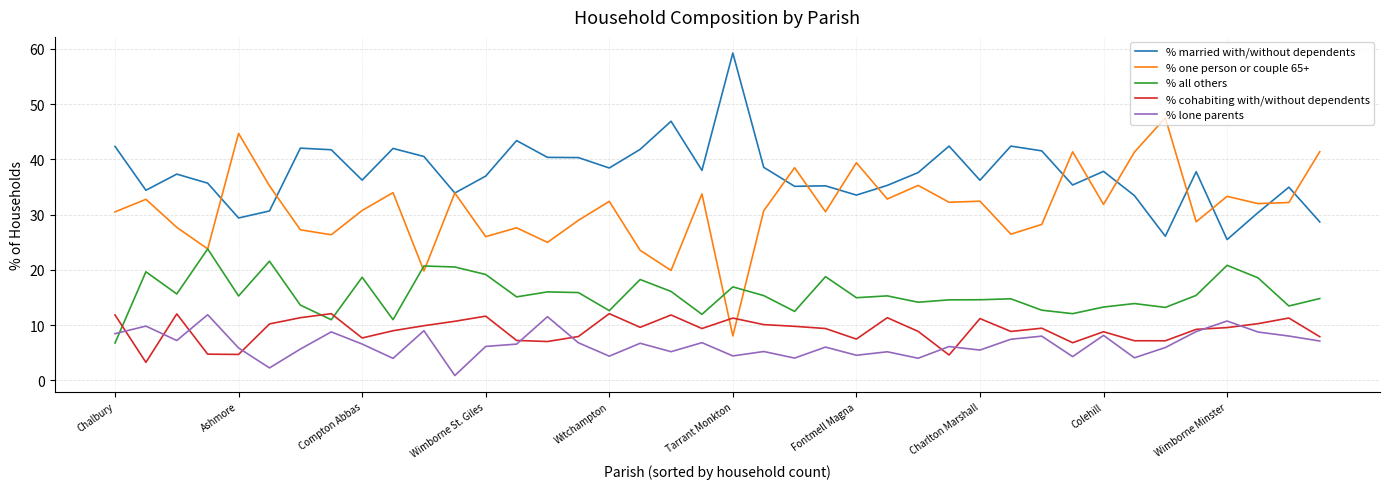

What is the greatest value displayed?

59.3